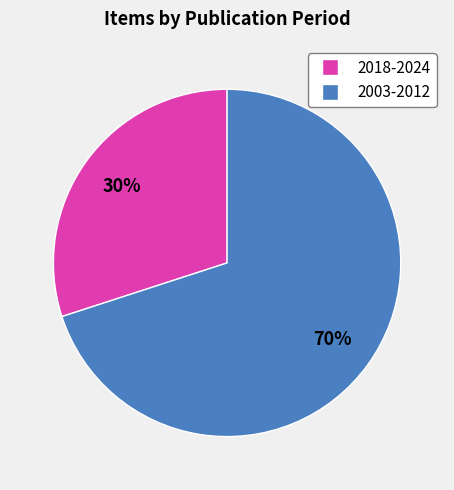

Is there a majority slice in this chart?

Yes